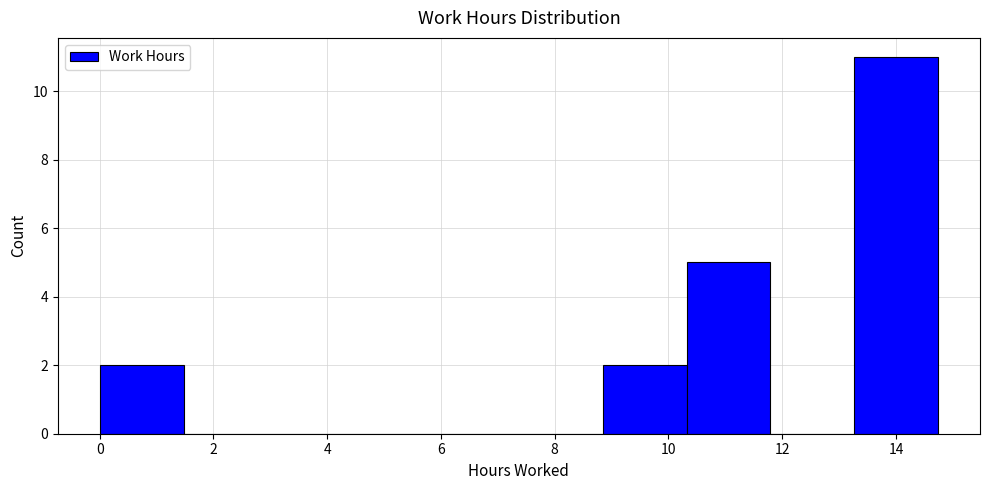

Reading left to right, list every bar in this chart as the range it spans on the x-axis followed by its height. Neither the bar edges nor the heights are printed on the chart, so give them approximately, as read against the axes.

0.0 to 1.4: 2
1.4 to 3.0: 0
3.0 to 4.4: 0
4.4 to 5.8: 0
5.8 to 7.4: 0
7.4 to 8.8: 0
8.8 to 10.4: 2
10.4 to 11.8: 5
11.8 to 13.2: 0
13.2 to 14.8: 11